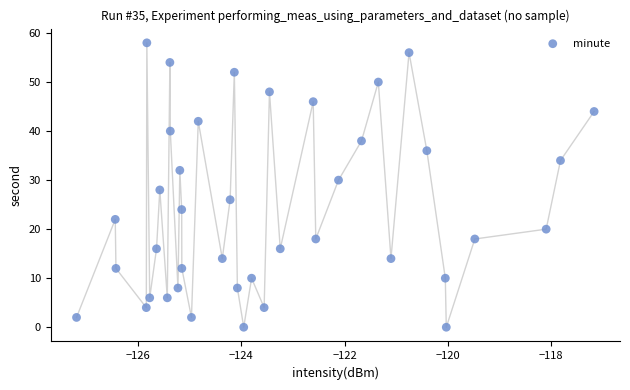

What is the range of Y values (max minus min)?

58